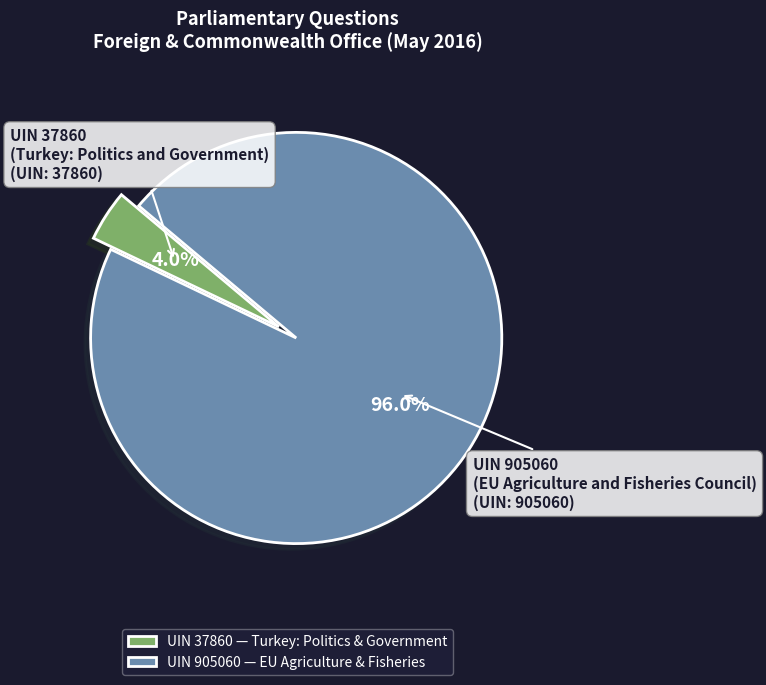

Does UIN 37860 — Turkey: Politics & Government account for over 50% of the chart?

No